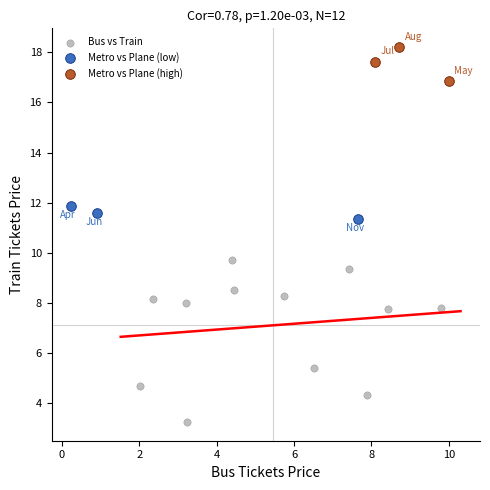

Which series reaches the minimum Y coordinate?

Bus vs Train